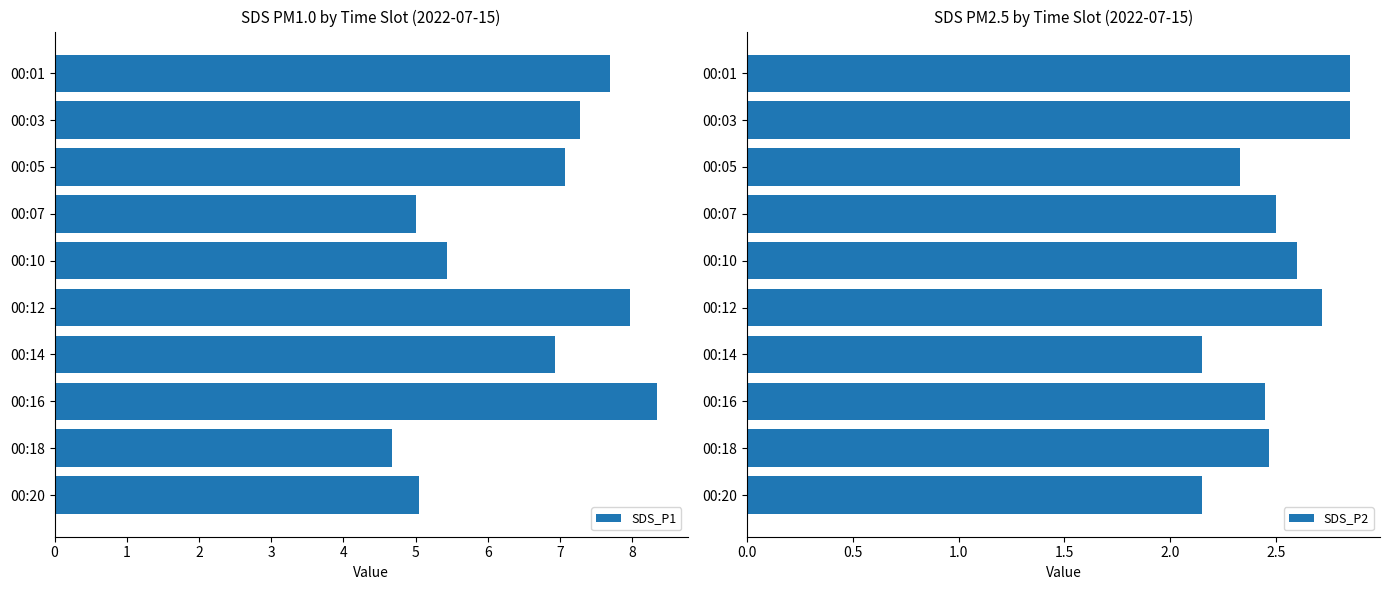

How many bars are there in total?

20